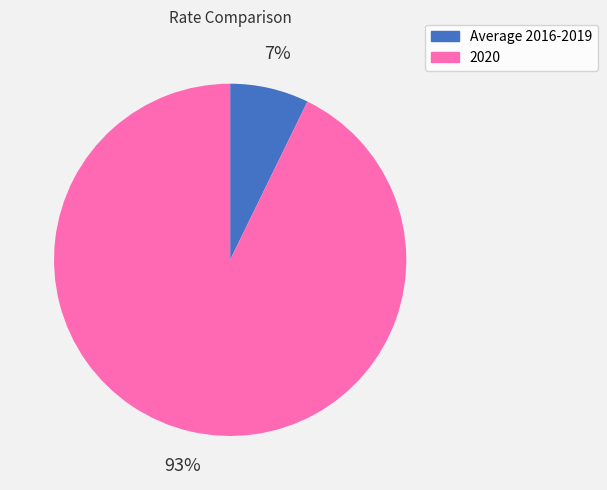

What is the majority slice?

2020